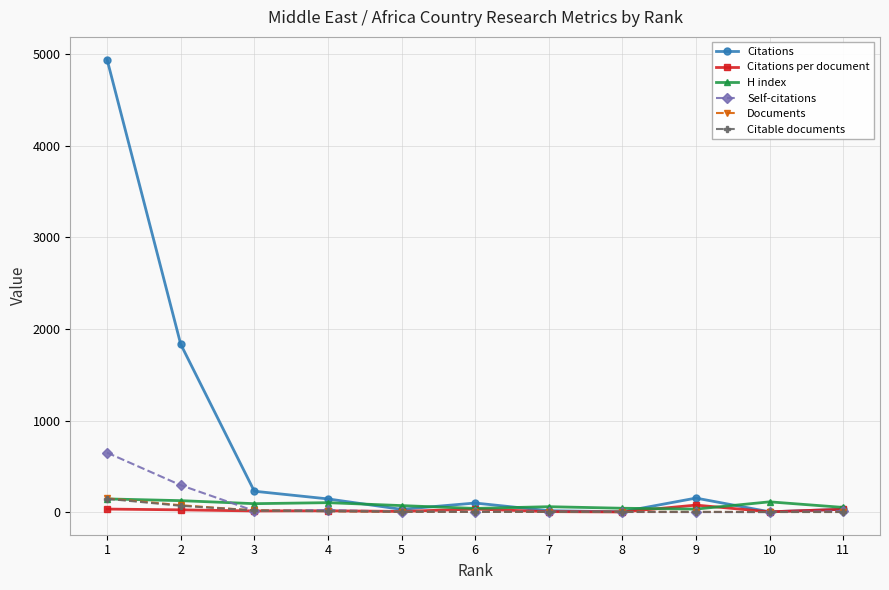

What value does the Citations per document series have at 8?

1.3